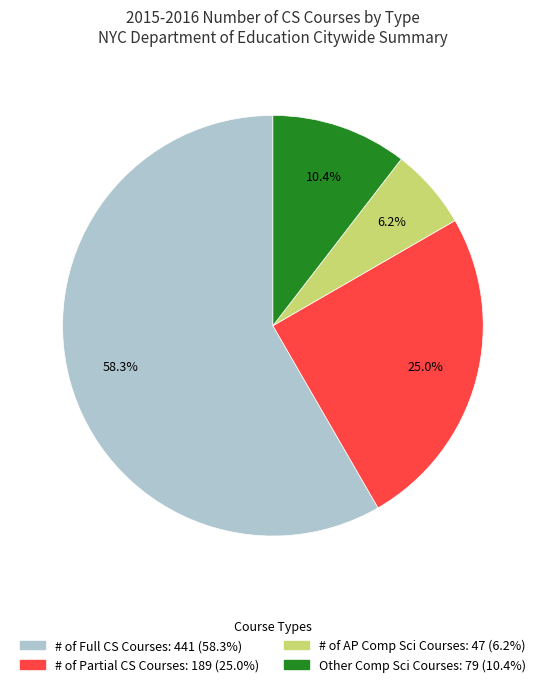

Count the number of slices in the pie.

4